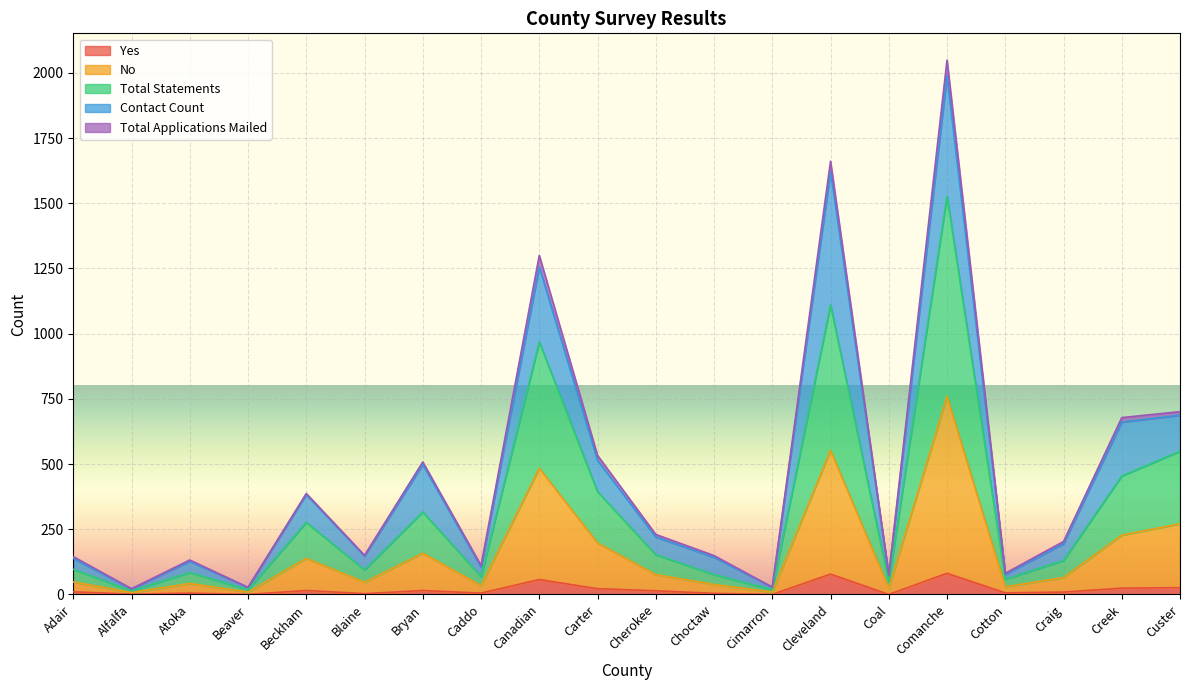

True or false: Yes and No intersect in this chart.

False